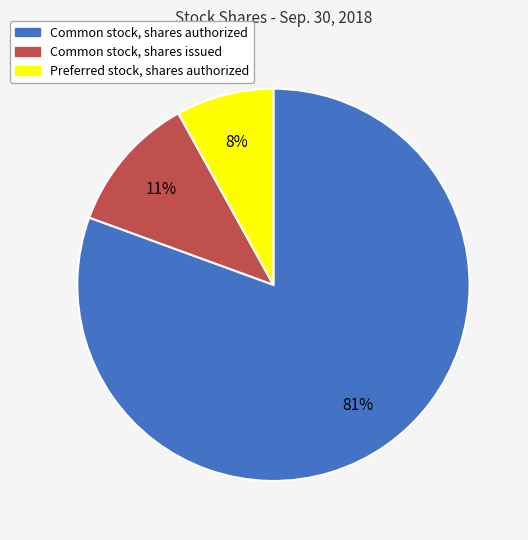

Rank the categories by value from lowest to highest.

Preferred stock, shares authorized, Common stock, shares issued, Common stock, shares authorized